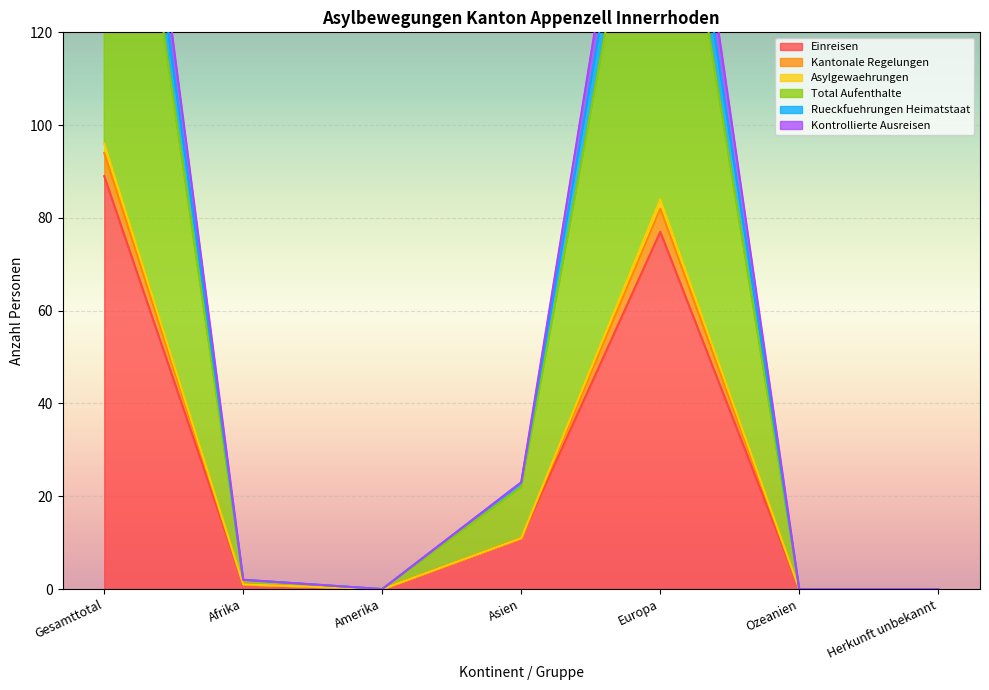

In Total Aufenthalte, how many points are lower than both neighbors (excluding endpoints)?

1